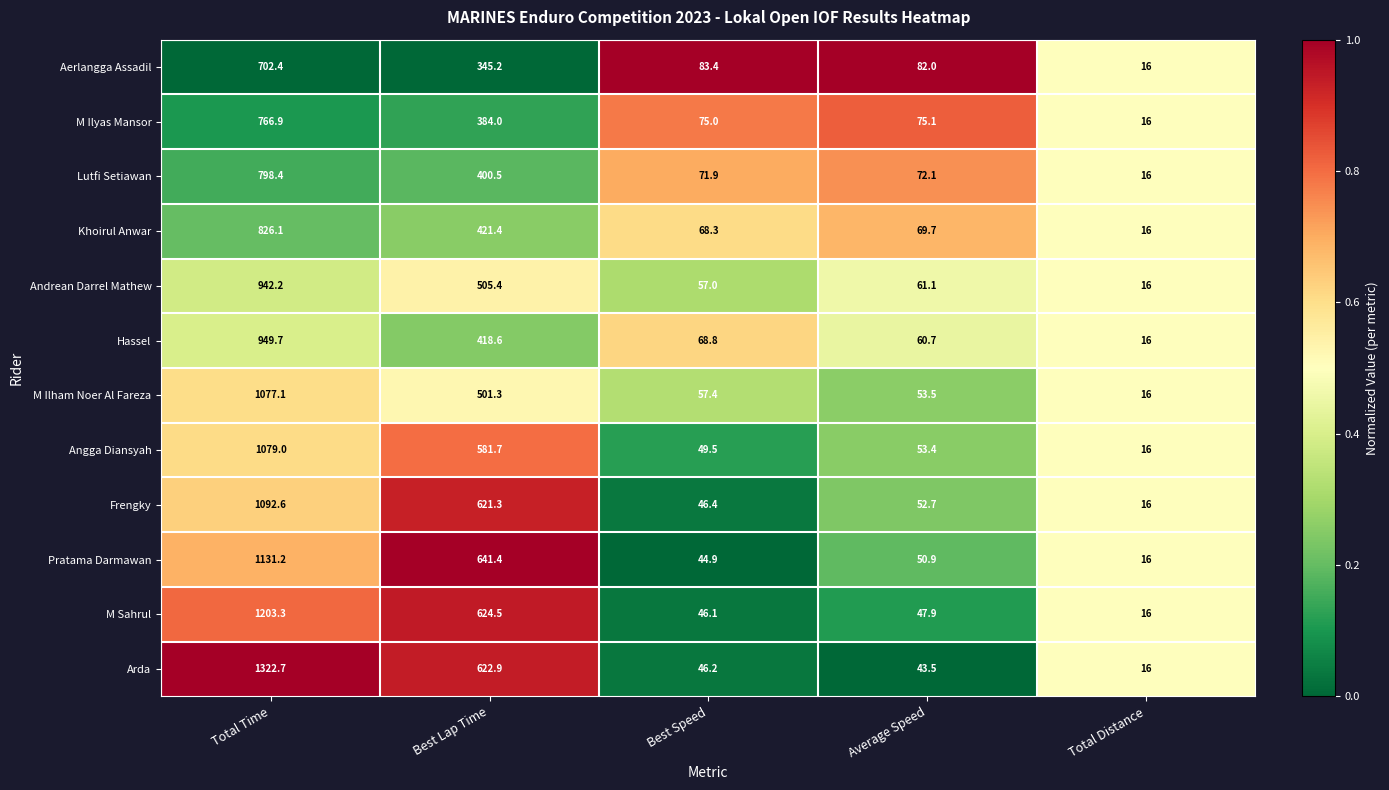

Which label corresponds to the largest value in the chart?

Total Time